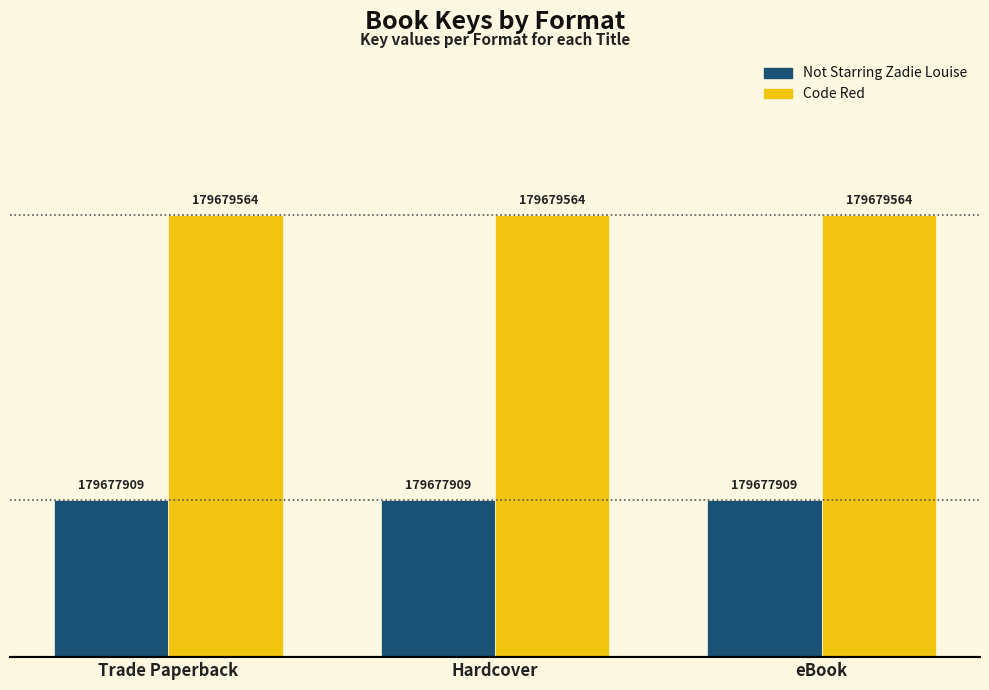

The Code Red series shows 179679564 at eBook. True or false?

True